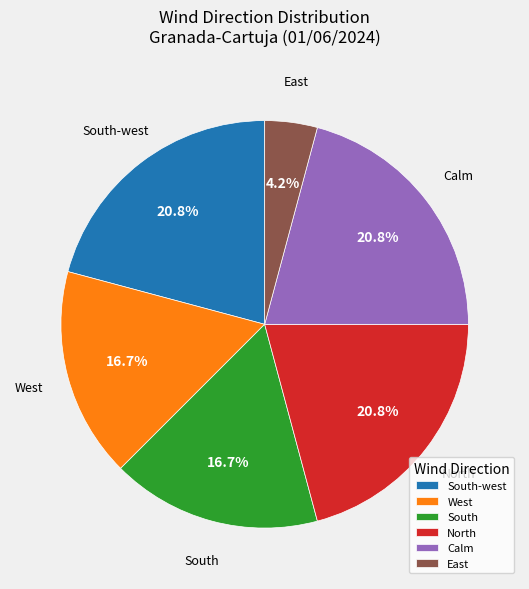

What is the smallest slice in the pie chart?

East